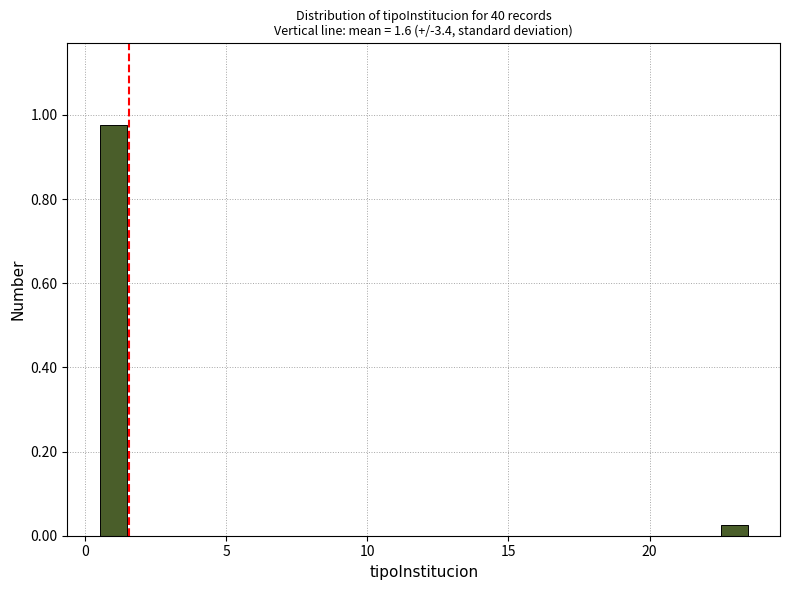

Read against the x-axis, roughly where is the centre of the tallest bar?

1.0